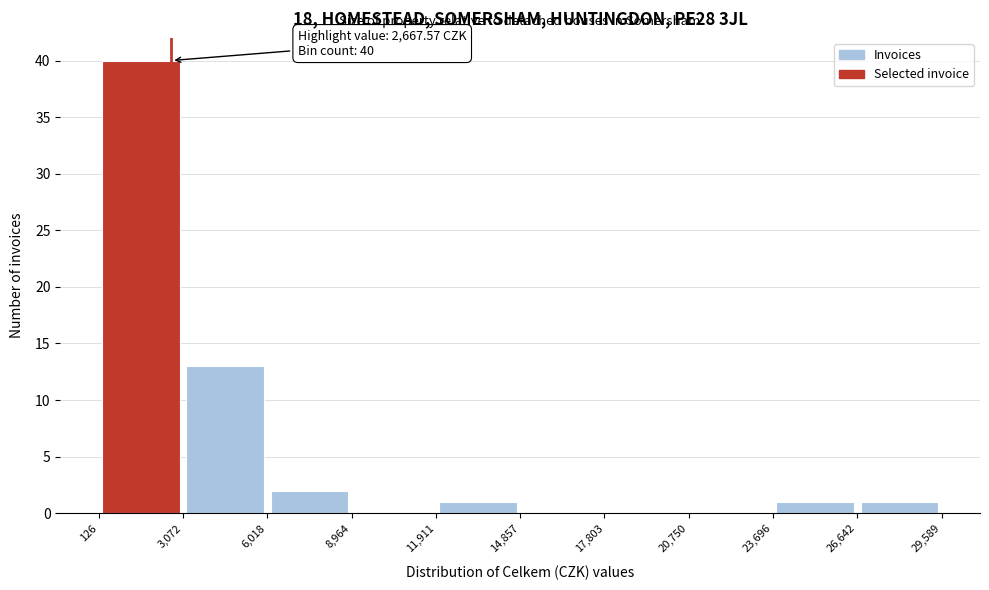

Over which range of the x-axis is the bar tallest?

126 to 3,072